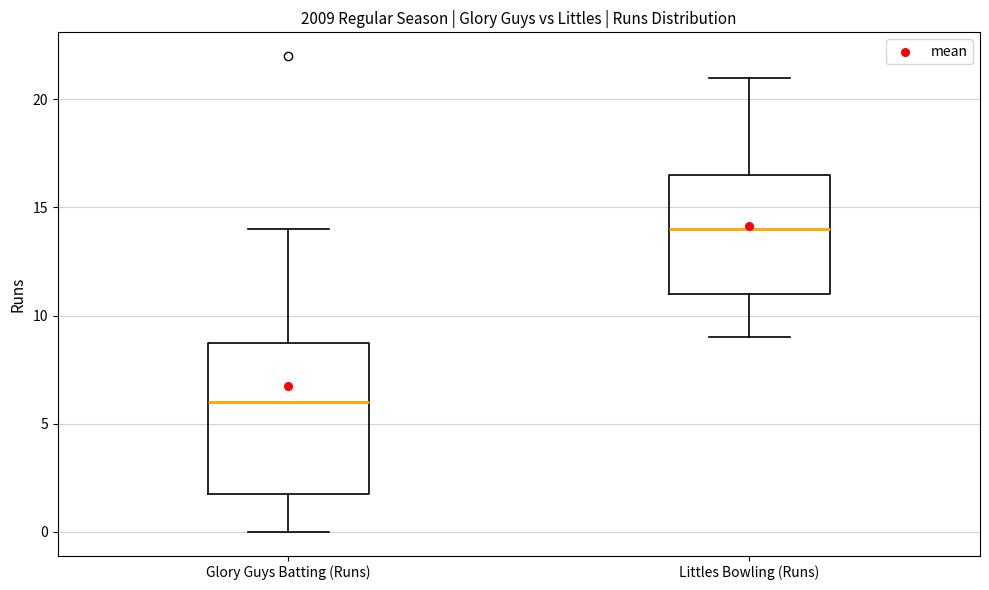

Reading left to right, read every box against the y-axis: the position of its median line, the range the box covers, and the ends of its whiskers. The values are not printed on the chart, so give them approximately, as read against the axis.

Glory Guys Batting (Runs): median 6.0, box 2.0 to 9.0, whiskers 0.0 to 14.0
Littles Bowling (Runs): median 14.0, box 11.0 to 16.5, whiskers 9.0 to 21.0